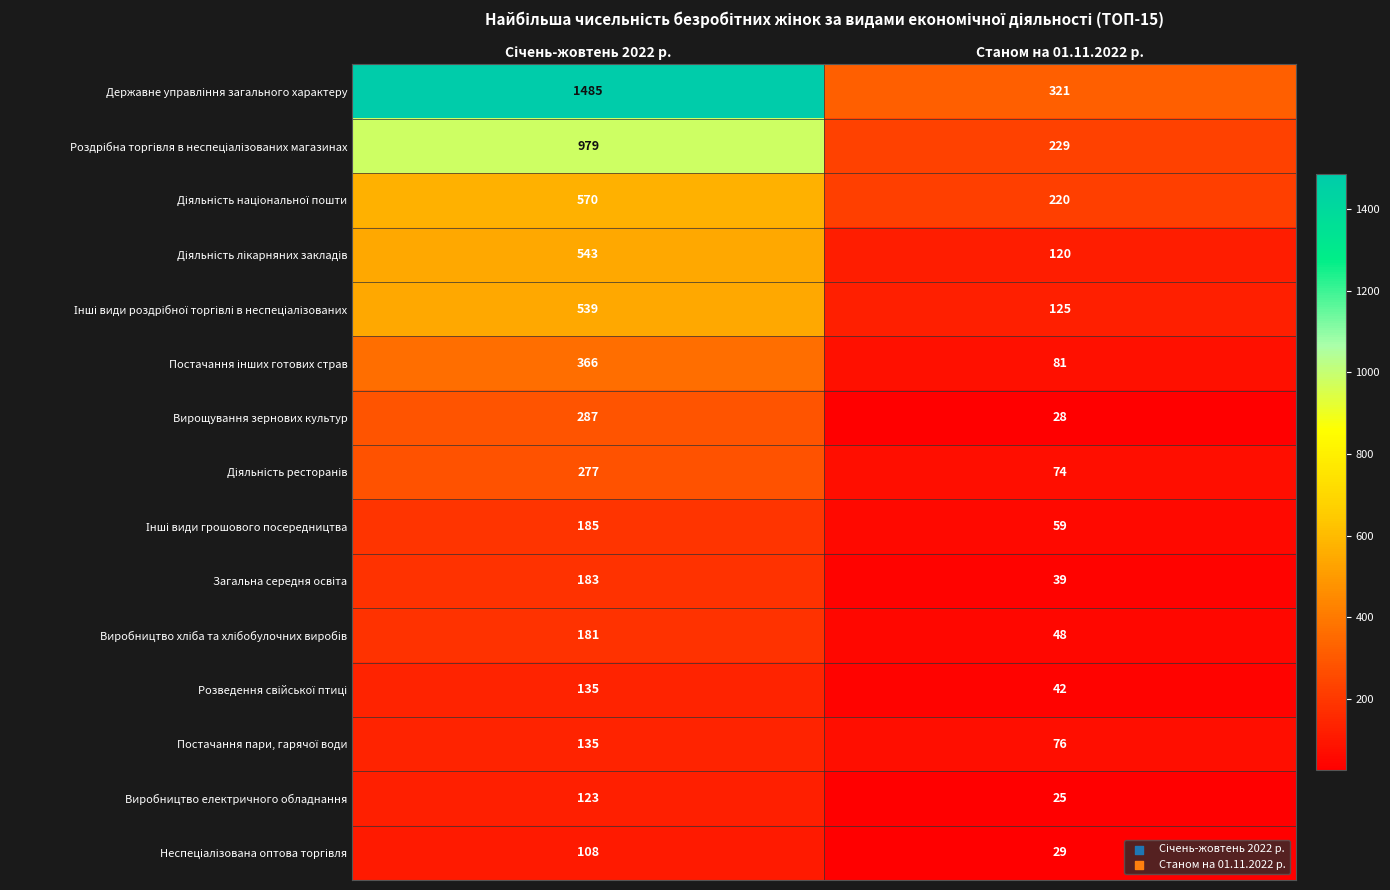

What is the greatest value displayed?

1485